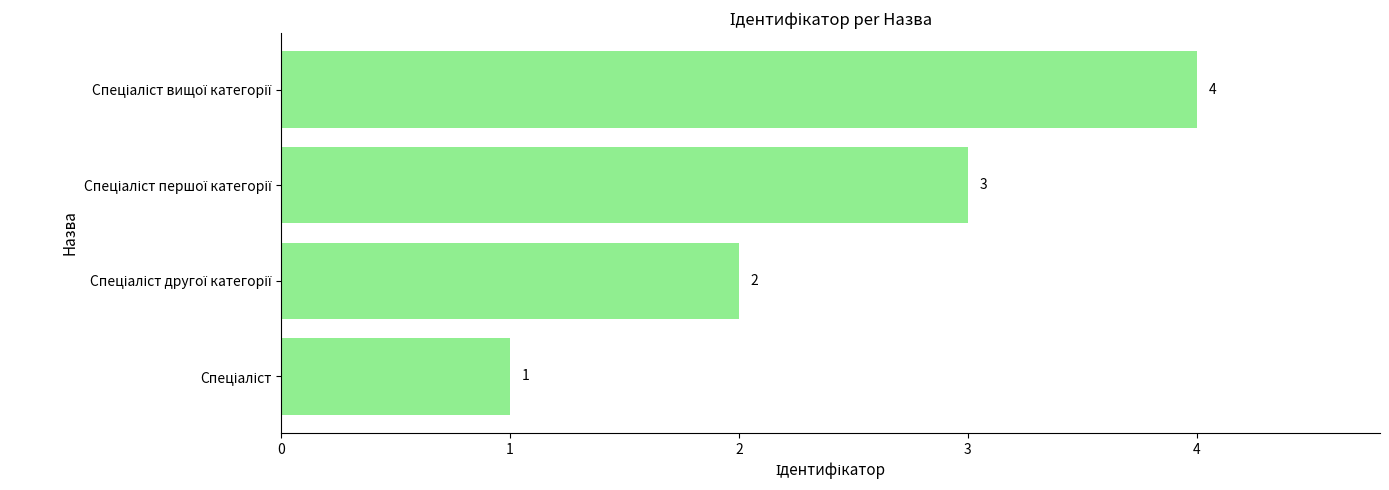

How many values are between 2 and 4?

3